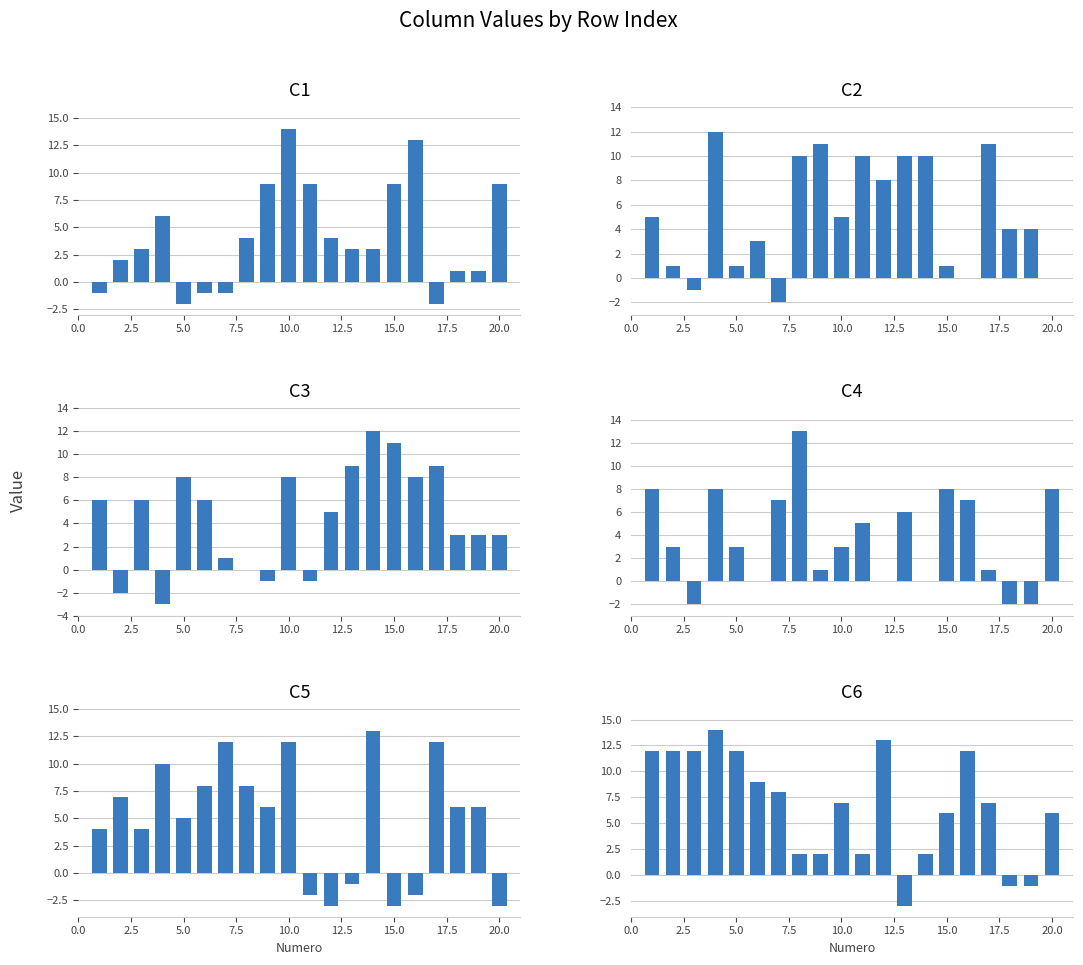

List the series in order of their peak value, highest first.

C1, C6, C4, C5, C2, C3